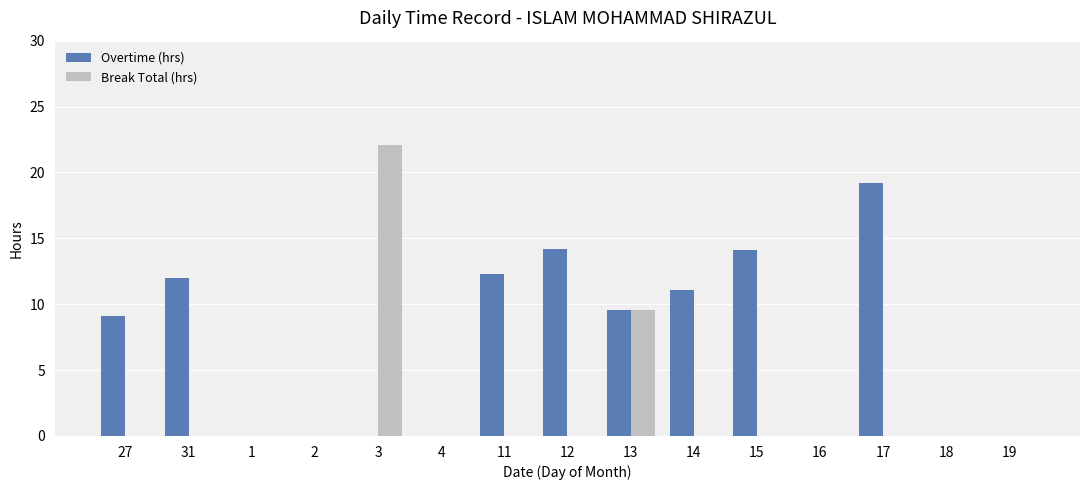

Which series has the largest total across all categories?

Overtime (hrs)